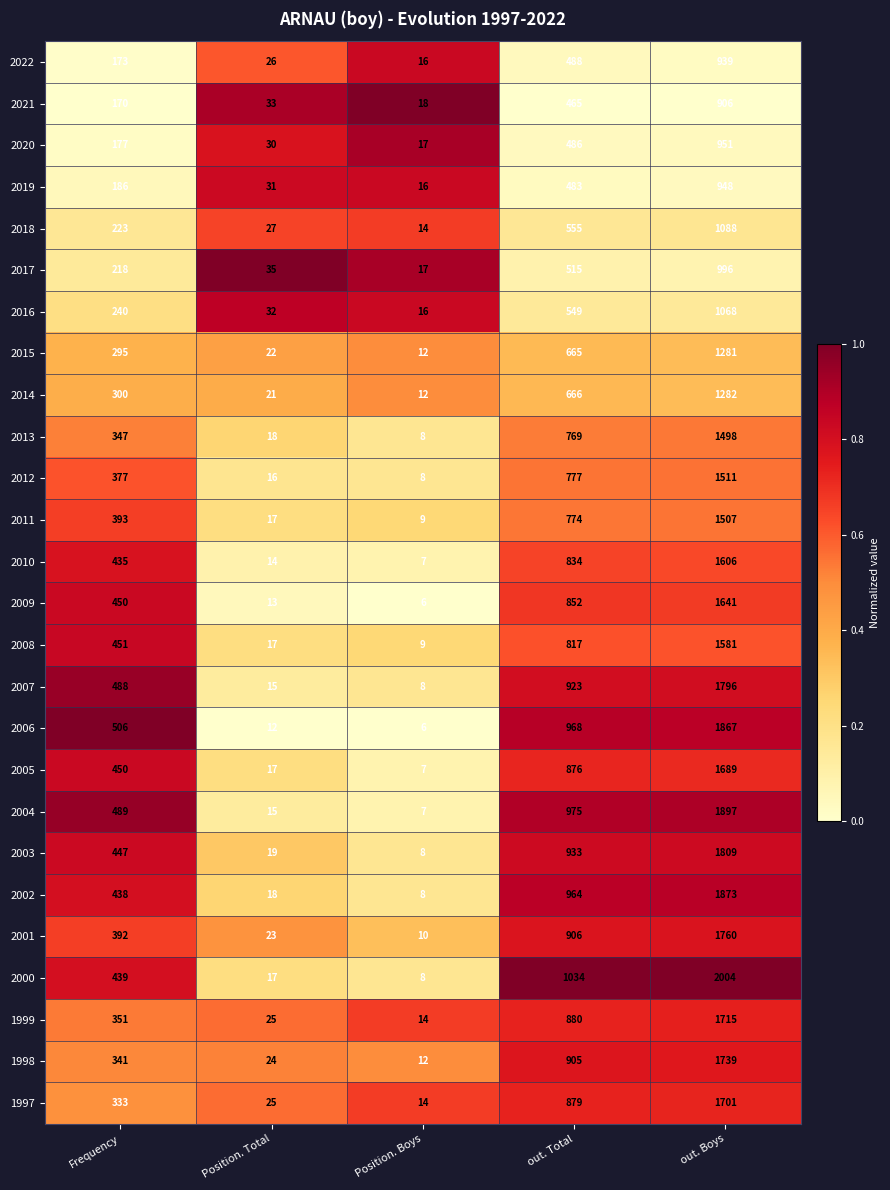

What is the difference between the maximum and minimum values in the 2016 series?

1052